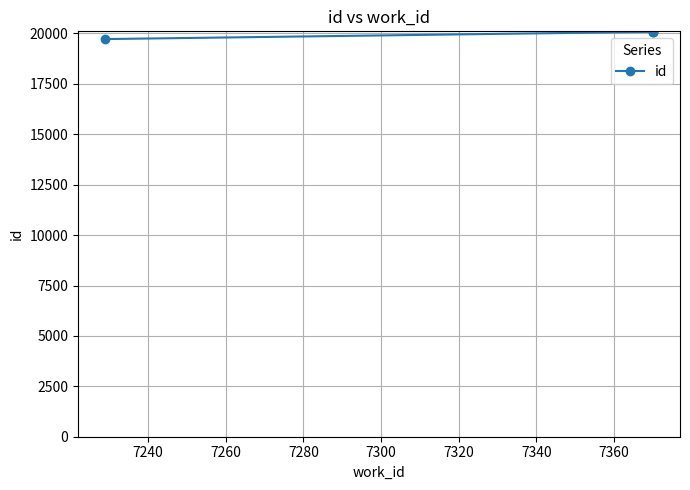

Count the number of data series in this chart.

1